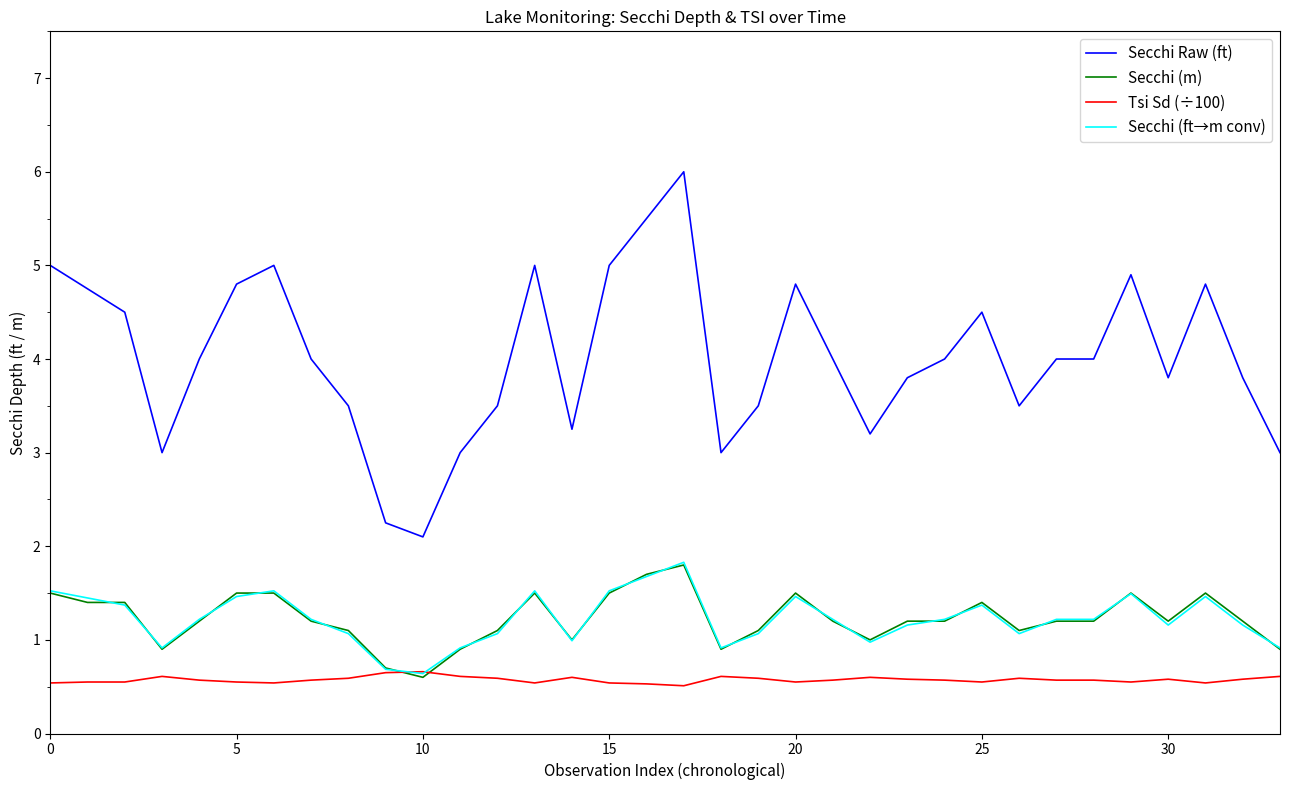

What is the maximum value shown in the chart?

6.0